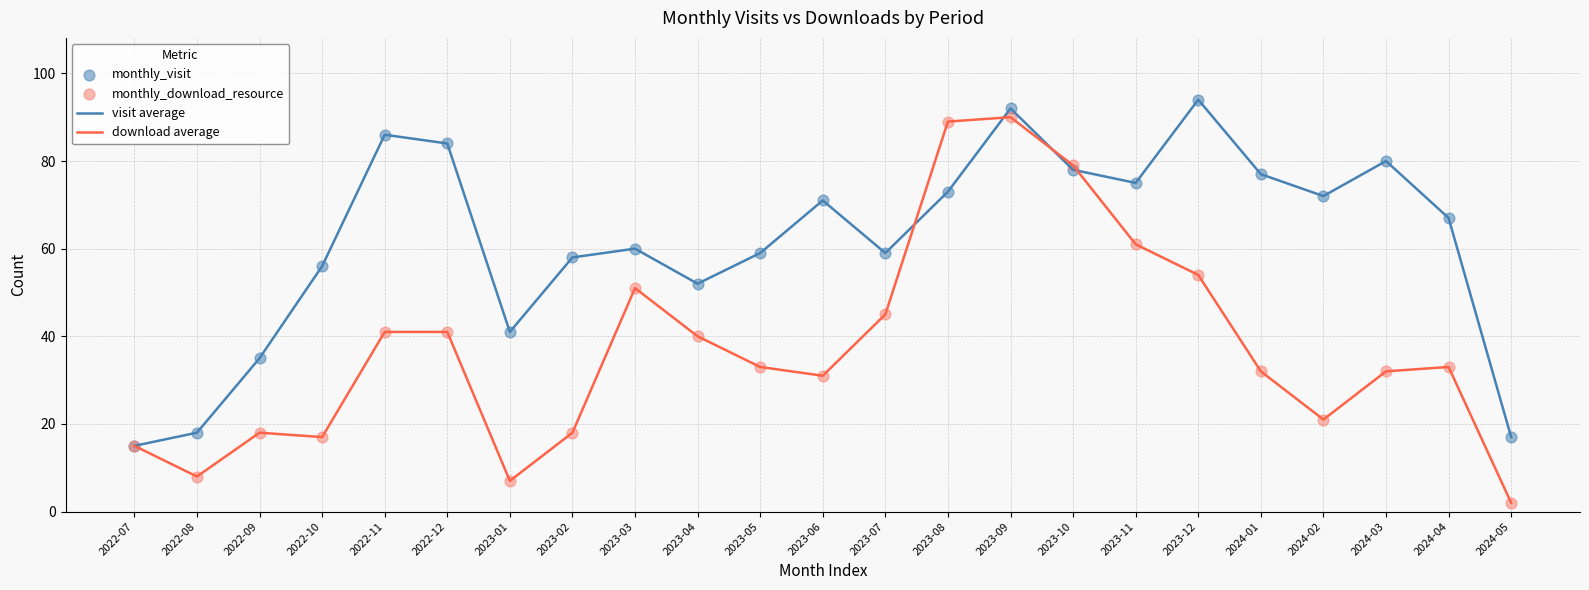

What is the spread (max minus min) of values at 2023-12?

40